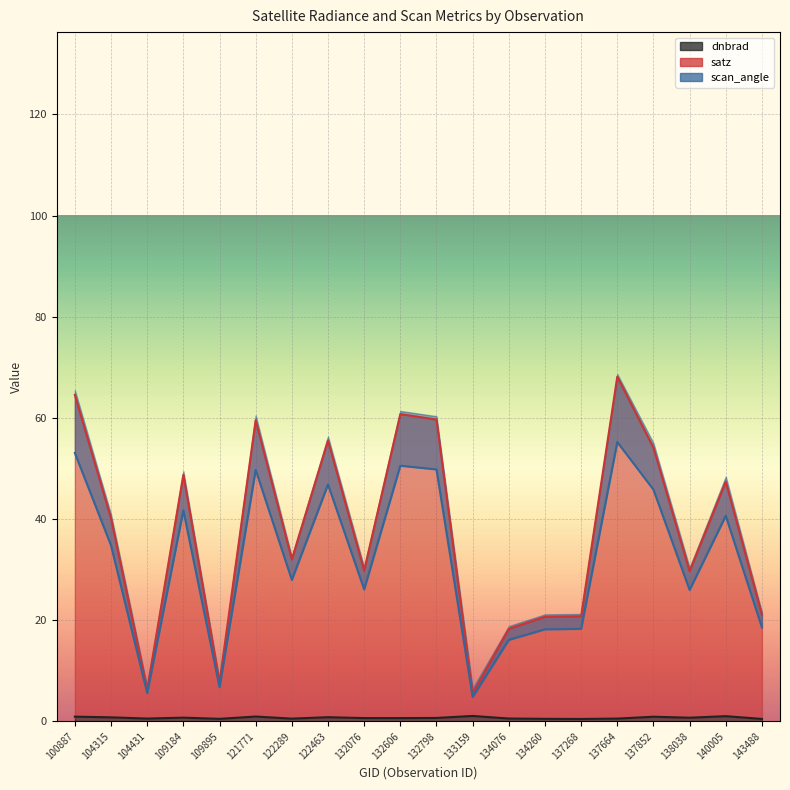

Is it true that dnbrad equals 0.8 at 122463?

True